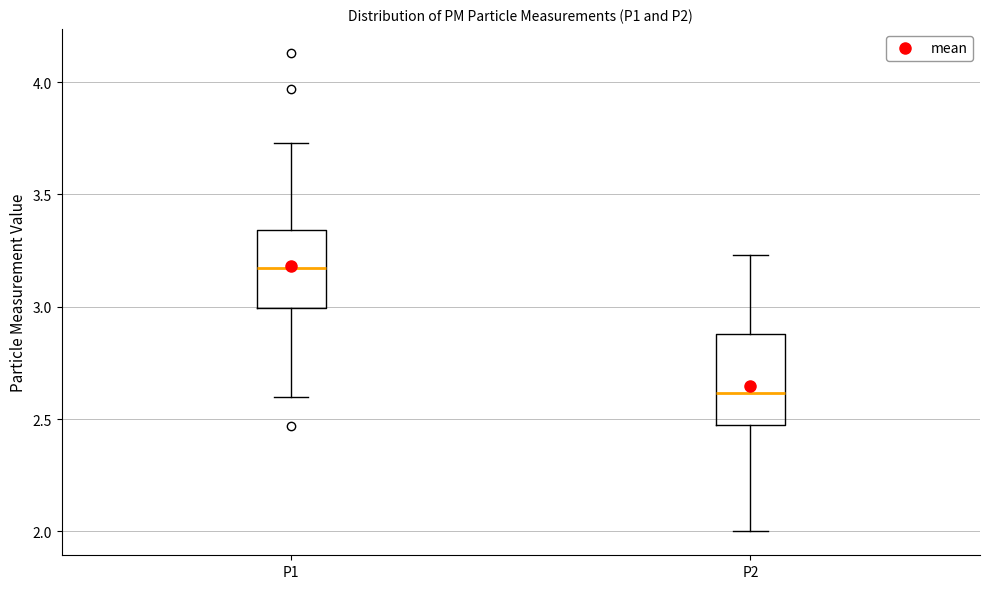

Reading left to right, transcribe this box plot: for each box, give where its median line is, the range the box spans, and where its two whiskers end, as read against the y-axis. The values are not printed on the chart, so give them approximately, as read against the axis.

P1: median 3.15, box 3.00 to 3.35, whiskers 2.60 to 3.75
P2: median 2.60, box 2.50 to 2.90, whiskers 2.00 to 3.25